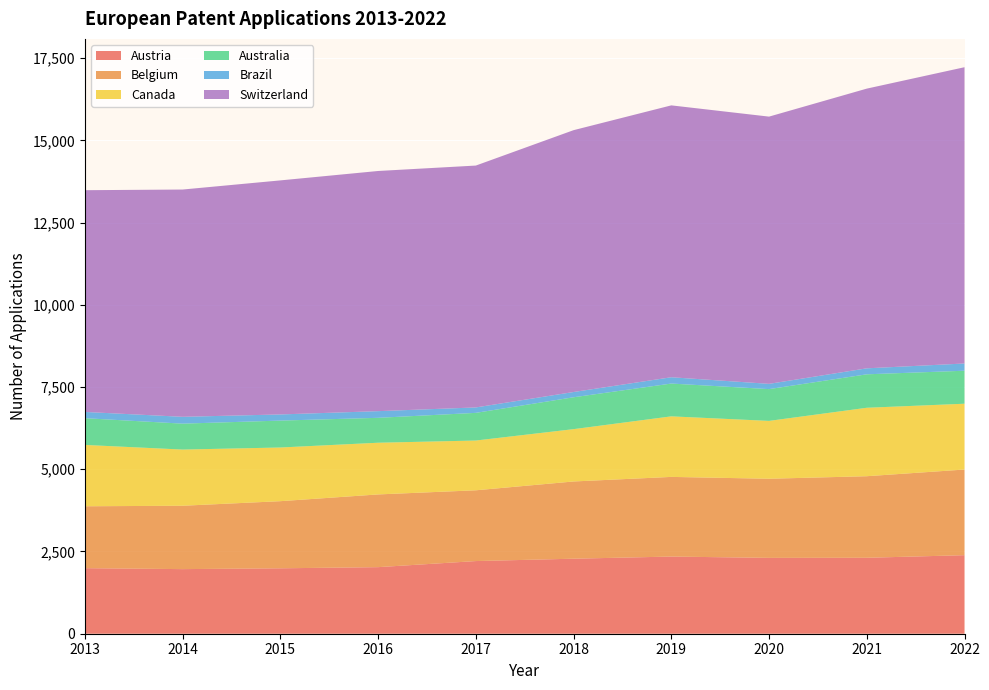

Reading left to right, extract all data points from this chart.

Austria: 2013=1993	2014=1964	2015=1989	2016=2024	2017=2209	2018=2281	2019=2346	2020=2306	2021=2309	2022=2388
Belgium: 2013=1882	2014=1927	2015=2041	2016=2211	2017=2152	2018=2348	2019=2422	2020=2406	2021=2480	2022=2604
Canada: 2013=1865	2014=1708	2015=1632	2016=1572	2017=1513	2018=1591	2019=1841	2020=1759	2021=2081	2022=2001
Australia: 2013=813	2014=788	2015=818	2016=757	2017=841	2018=969	2019=997	2020=966	2021=1017	2022=1003
Brazil: 2013=190	2014=208	2015=187	2016=203	2017=165	2018=160	2019=192	2020=160	2021=182	2022=220
Switzerland: 2013=6742	2014=6910	2015=7116	2016=7302	2017=7354	2018=7961	2019=8266	2020=8125	2021=8504	2022=9008